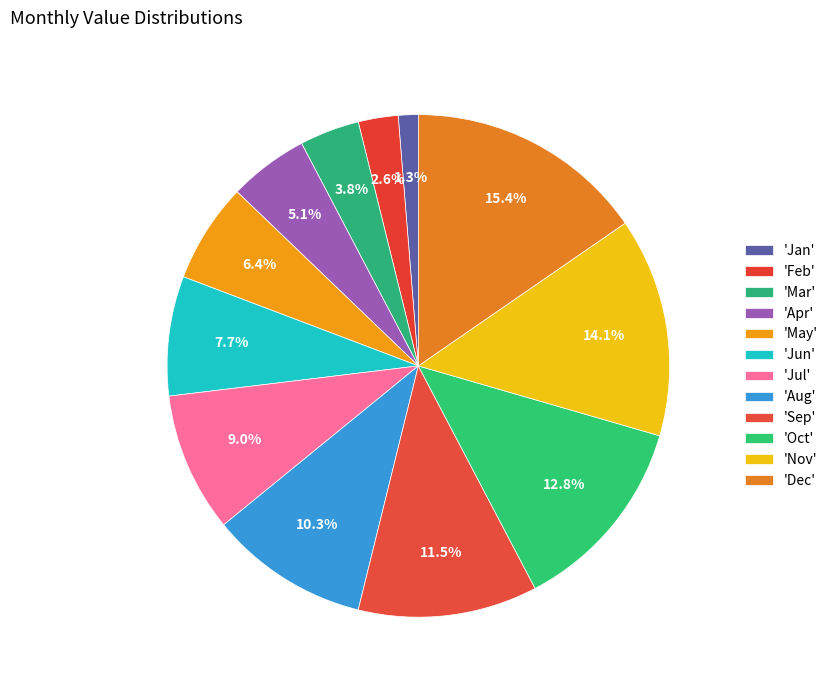

How many slices are in this pie chart?

12